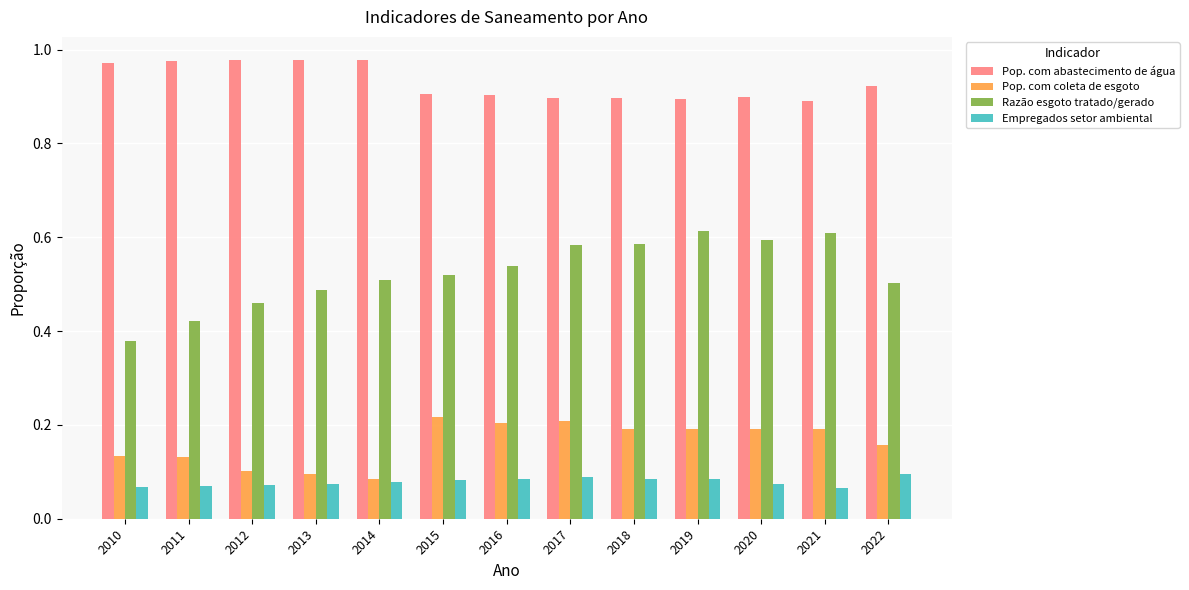

Count the Pop. com abastecimento de água values in the range 0 to 1.

13